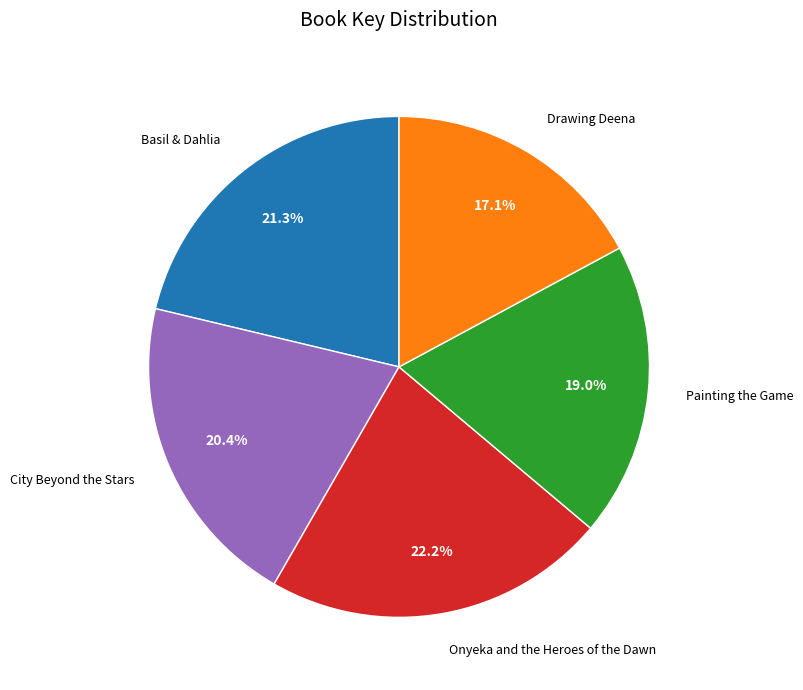

To the nearest percent, what is the difference between the largest and smallest slice percentages?

5%